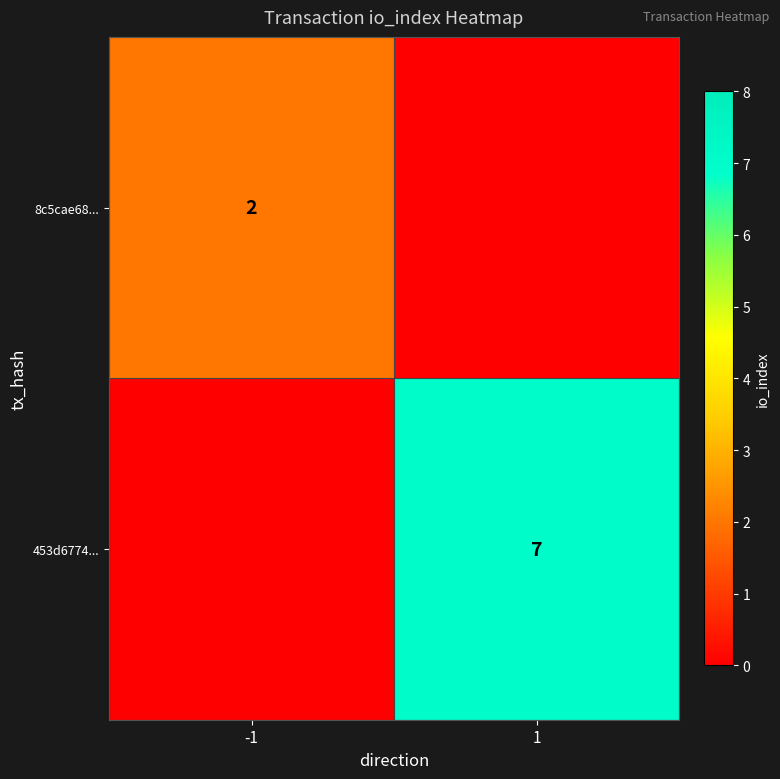

True or false: 8c5cae68... has a value of 2 at -1.

True